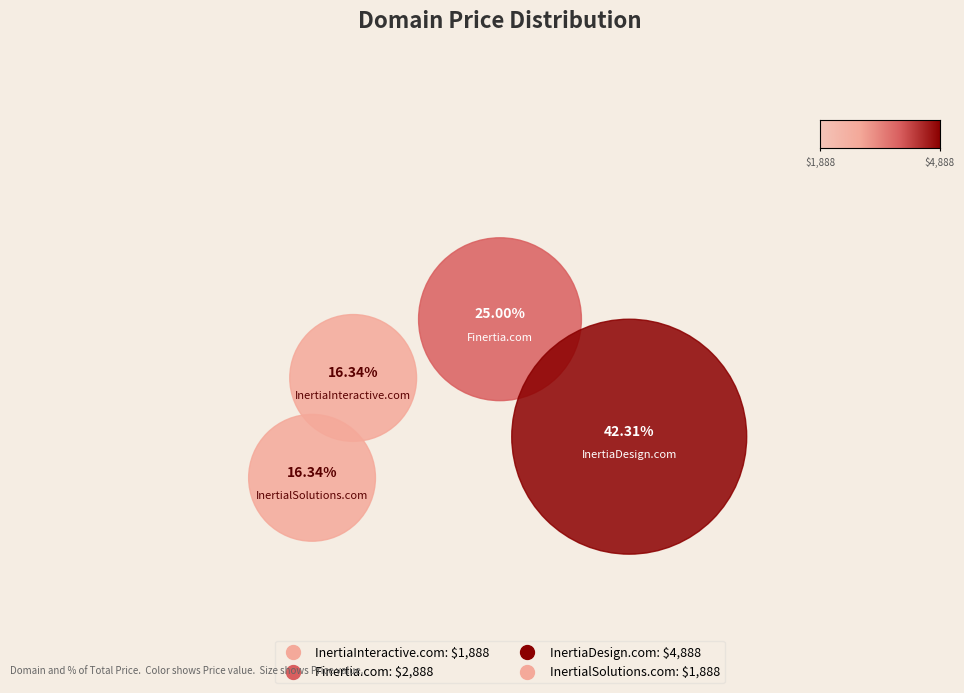

To the nearest percent, what percentage of the pie is Finertia.com?

25%